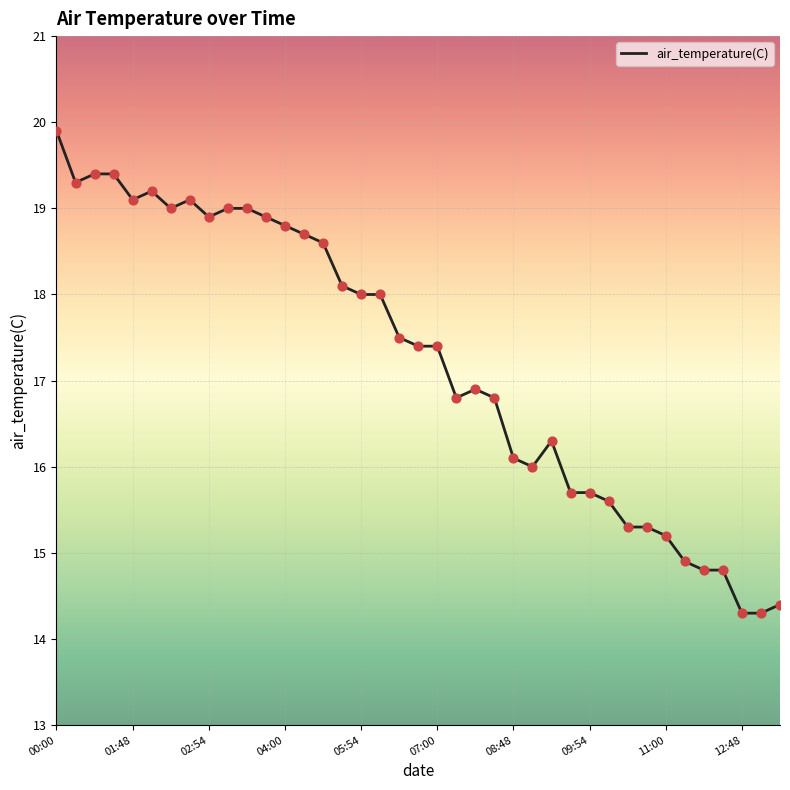

What is the difference between the maximum and minimum values?

5.6